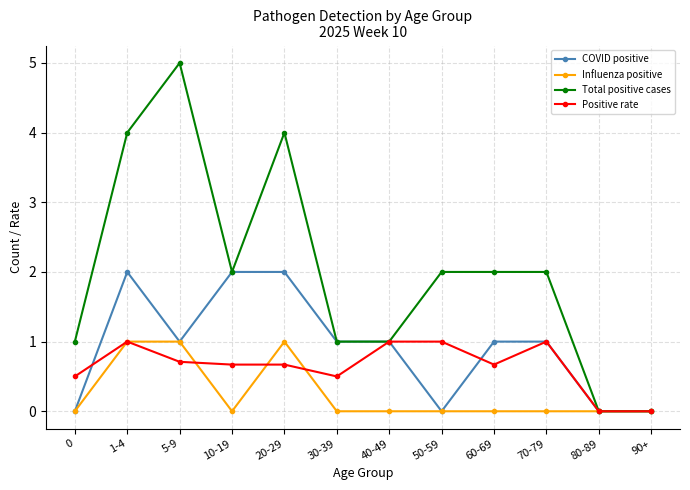

Which series has the largest range (max minus min)?

Total positive cases